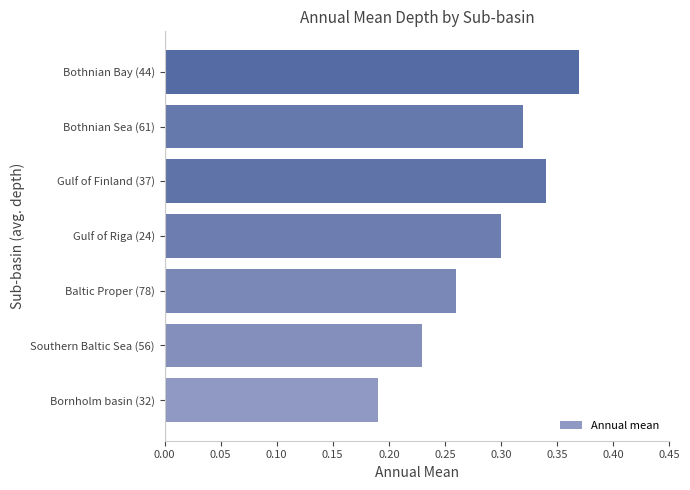

Which label corresponds to the smallest value in the chart?

Bornholm basin (32)